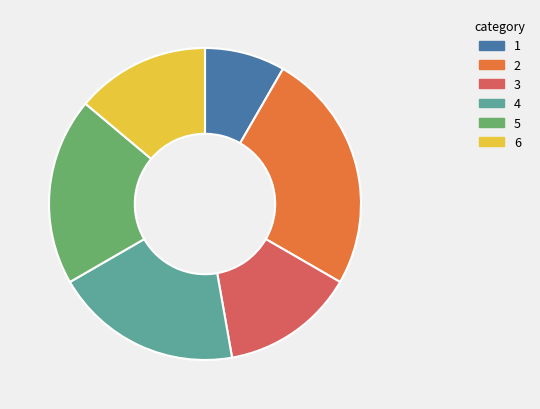

What is the ratio of the value at 4 to the value at 1?

2.3